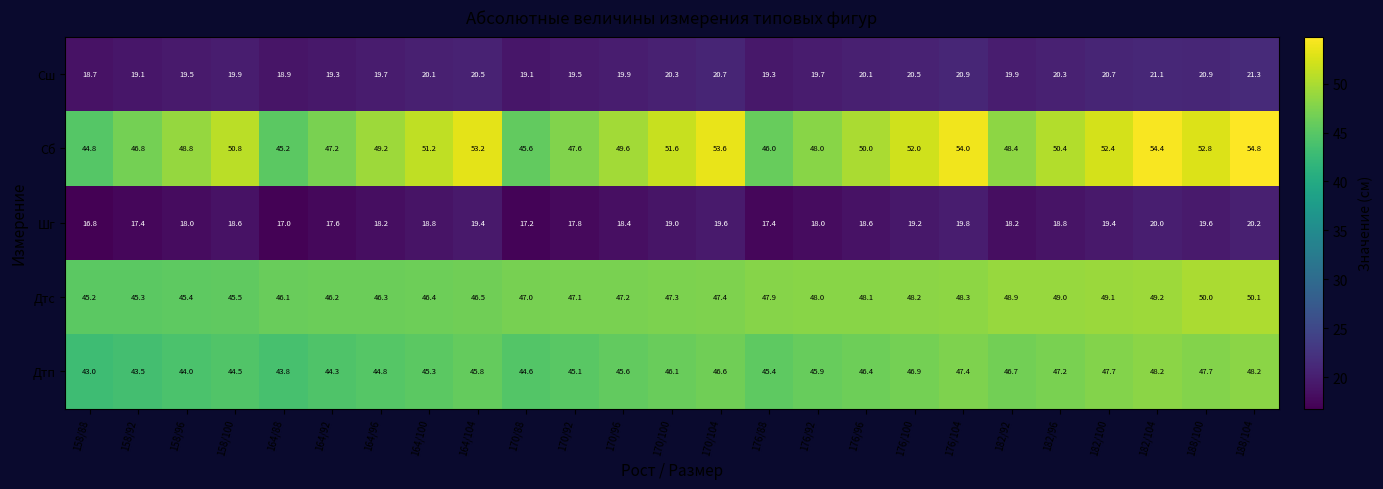

What is the approximate value of Дтп at 176/96?

46.4